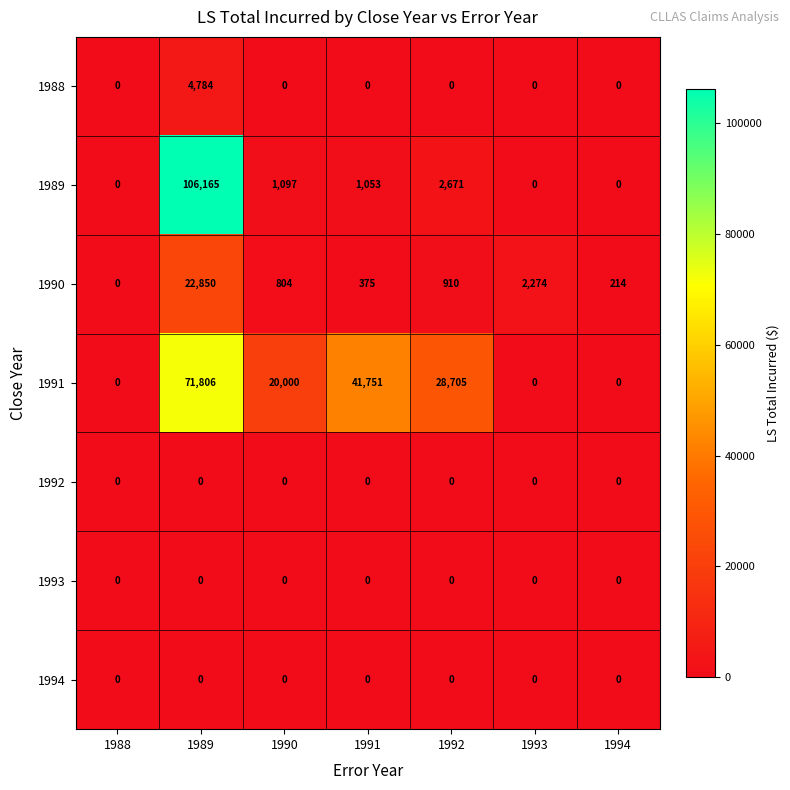

At how many categories does at least one series exceed 24836?

3